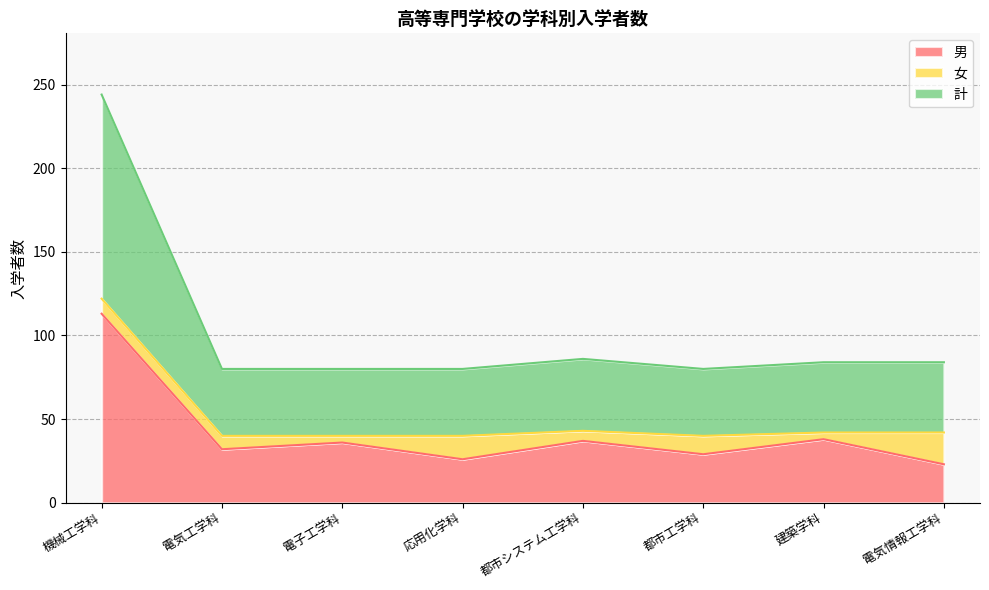

What is the total value across all series at 都市システム工学科?

86